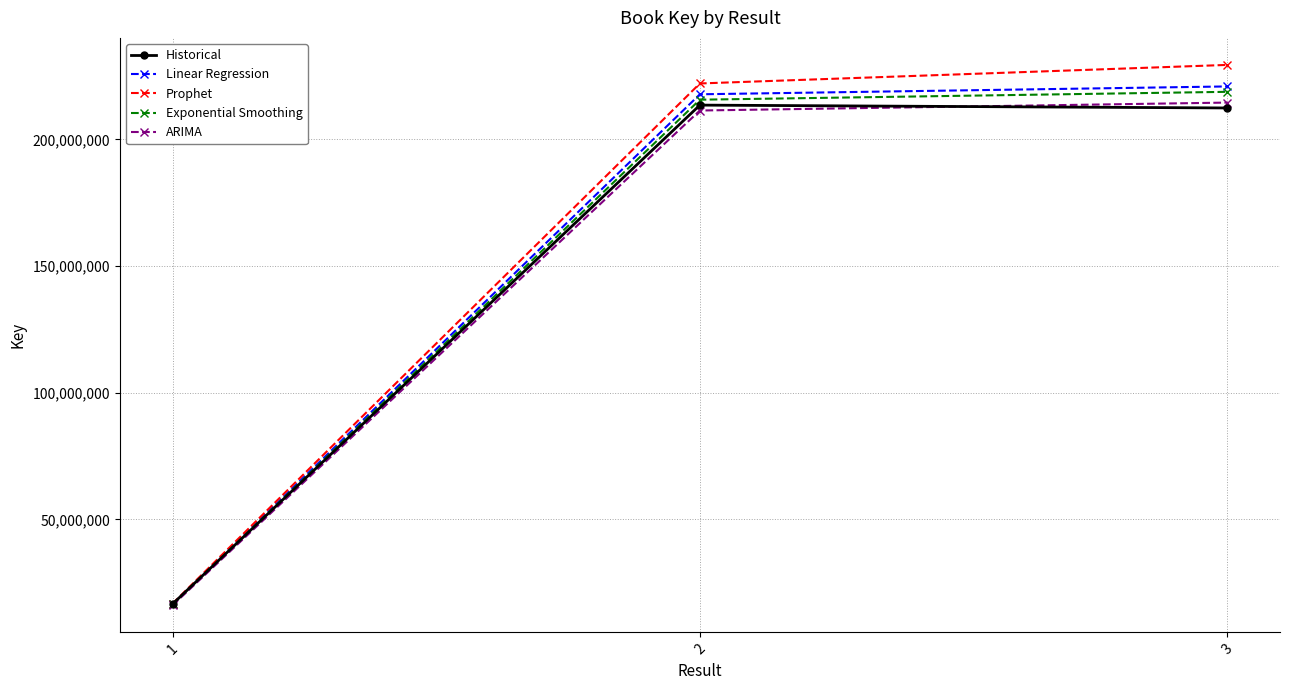

List the labels in order of Prophet value, smallest first.

1, 2, 3